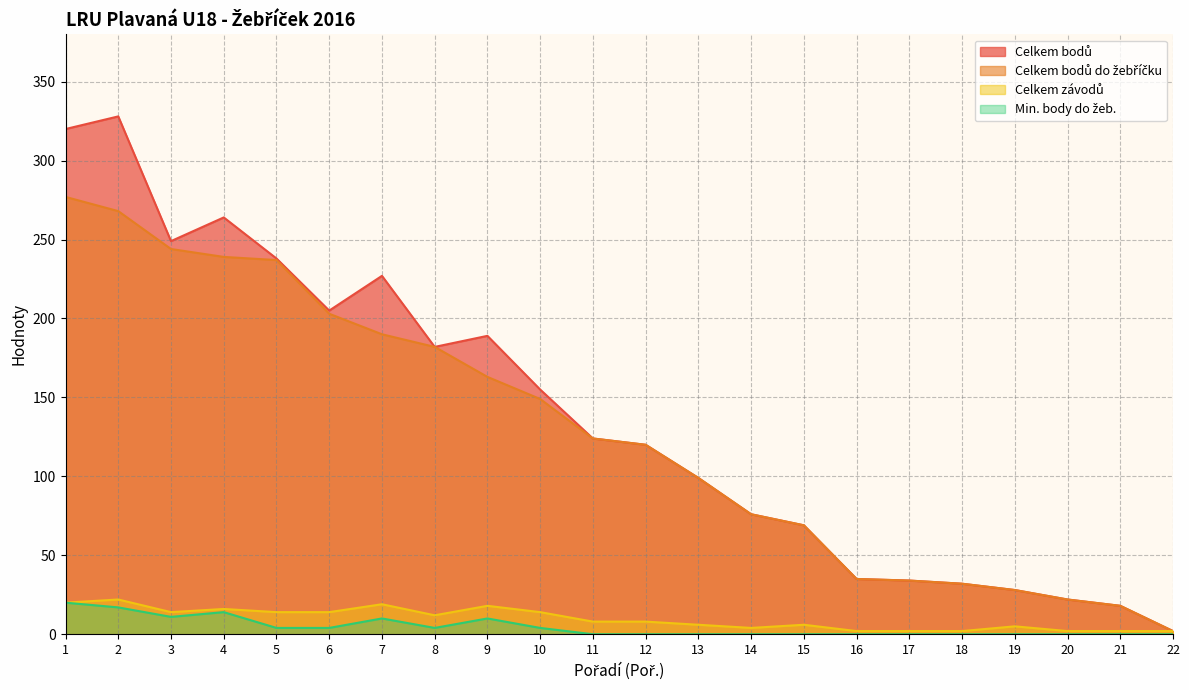

Where does the Celkem závodů series first go above 8?

1